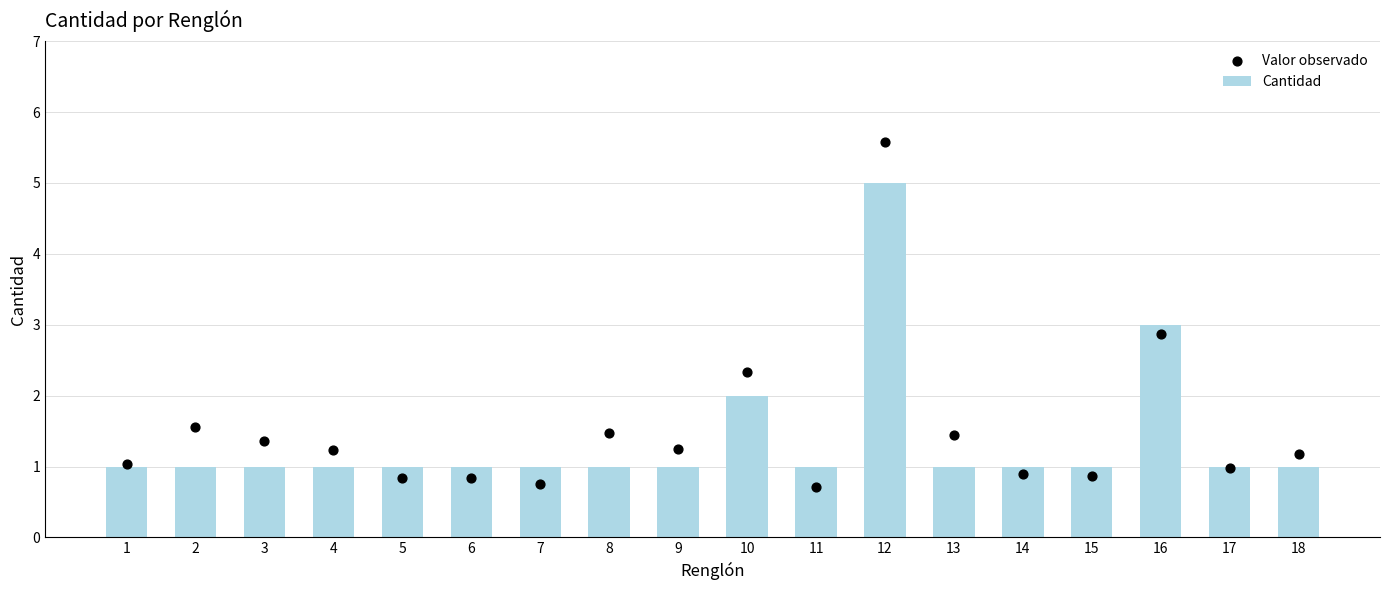

What is the total value across all series at 18?

2.2